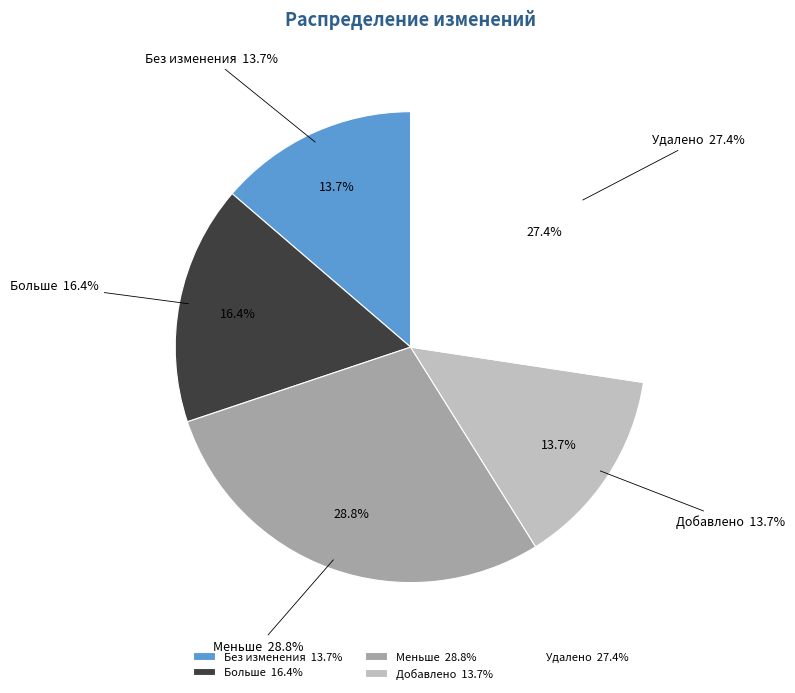

Which has a higher value, Без изменения or Меньше?

Меньше